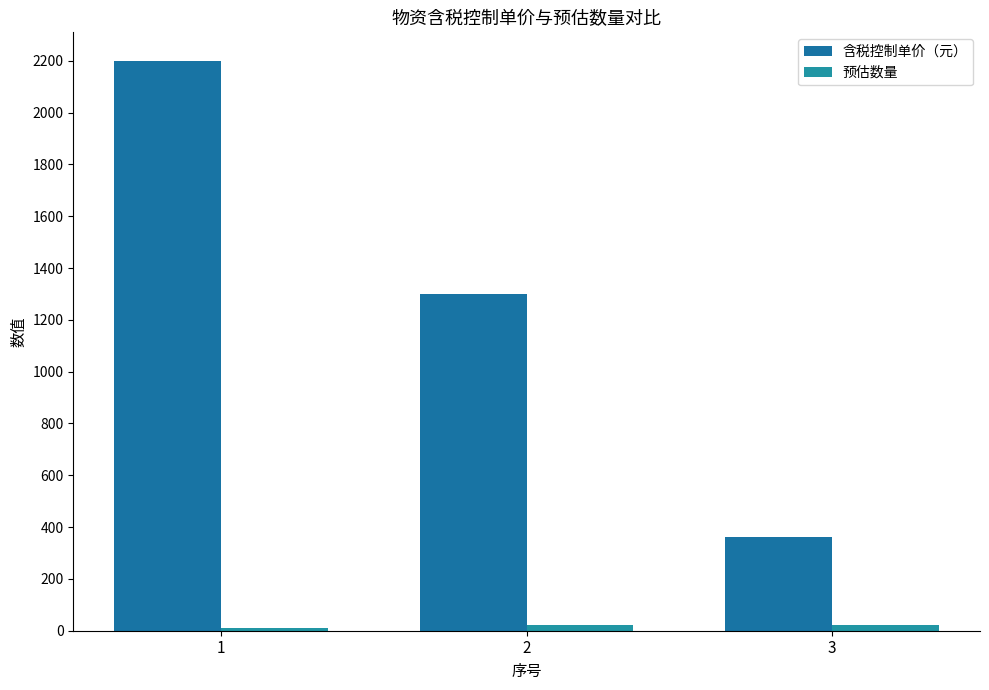

How many series are shown in this chart?

2